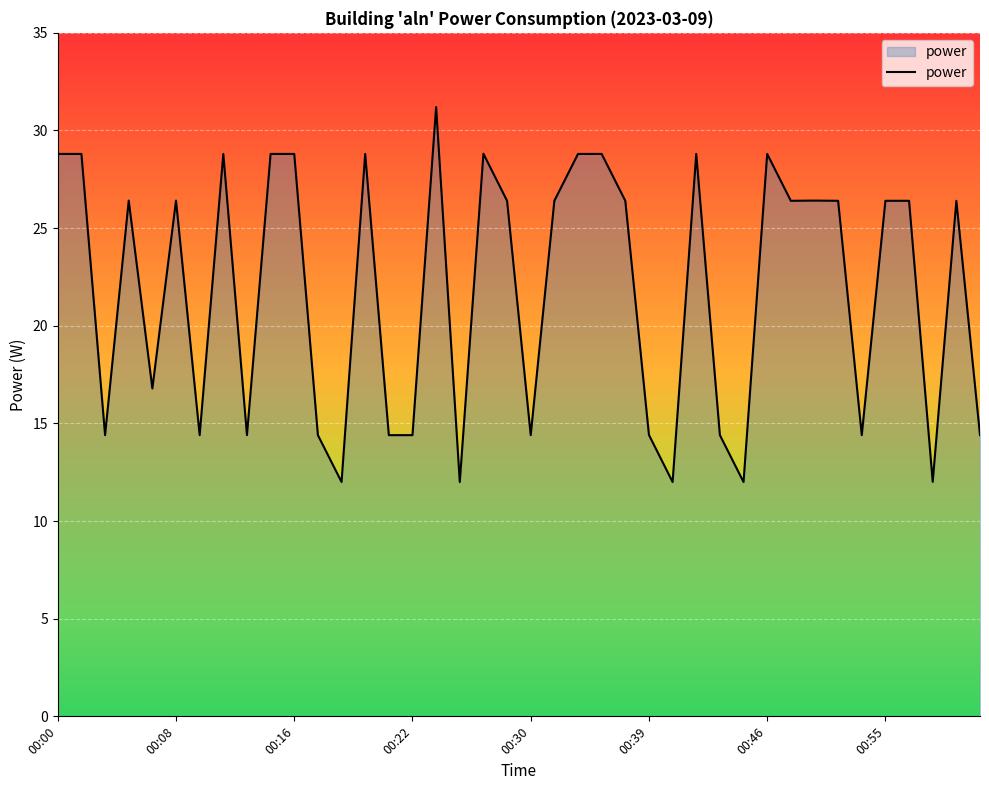

Where does the power series first go above 26?

00:00